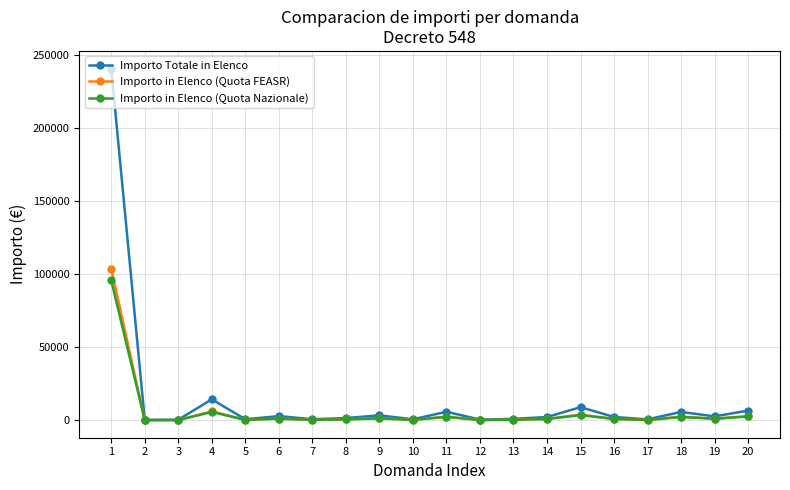

What is the smallest value displayed?

129.0